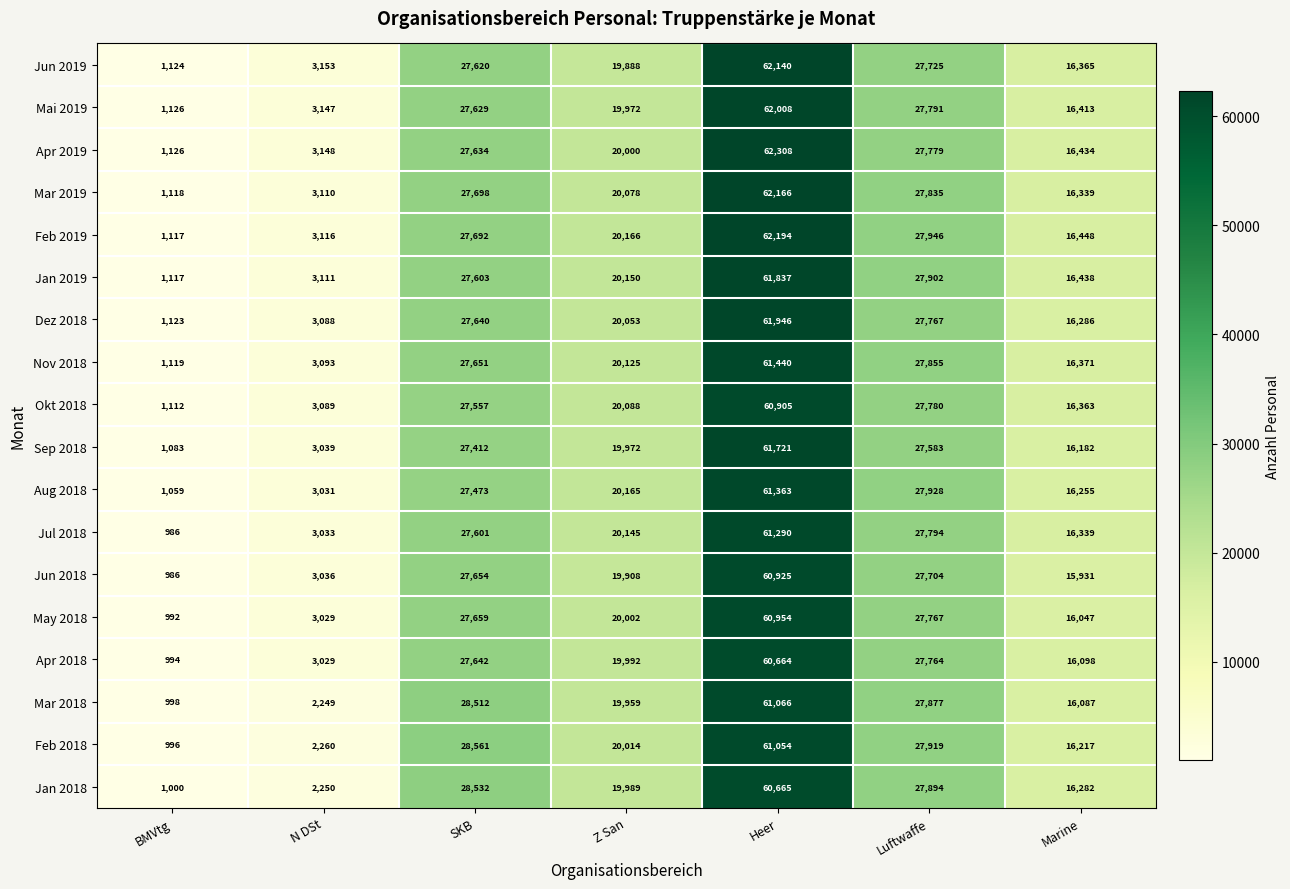

Rank the series by their maximum value, from lowest to highest.

Apr 2018, Jan 2018, Okt 2018, Jun 2018, May 2018, Feb 2018, Mar 2018, Jul 2018, Aug 2018, Nov 2018, Sep 2018, Jan 2019, Dez 2018, Mai 2019, Jun 2019, Mar 2019, Feb 2019, Apr 2019